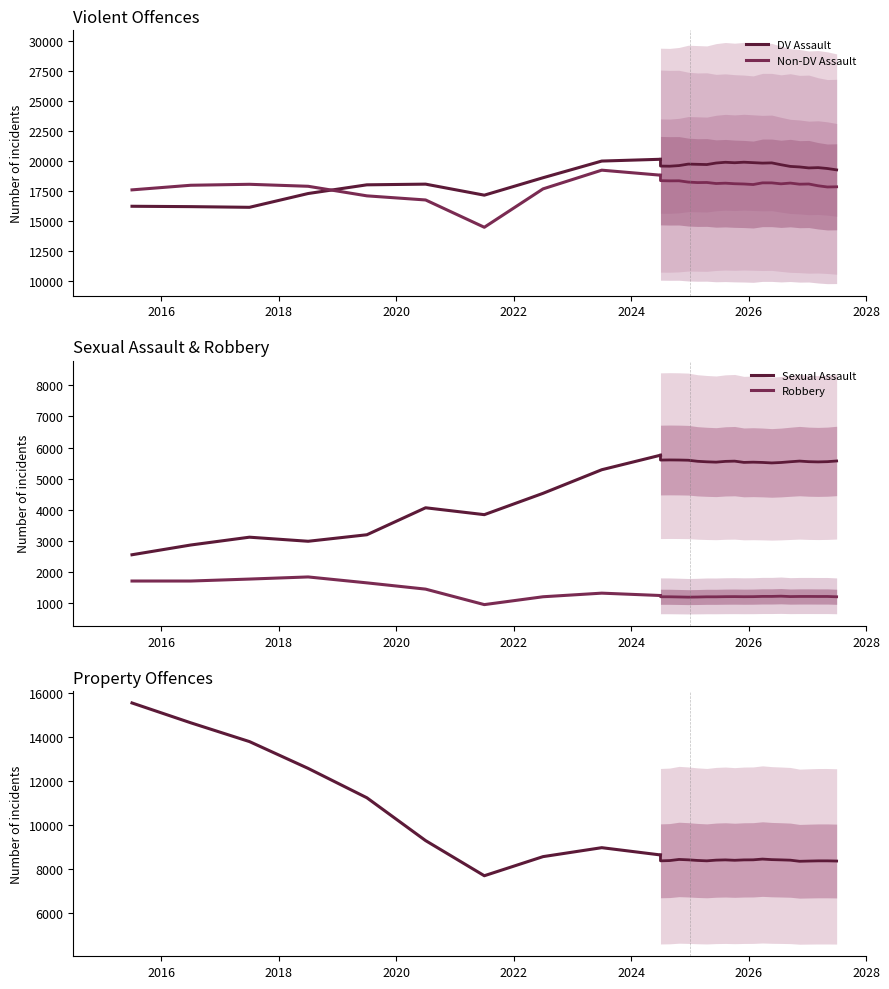

The value of Non-DV Assault at 2026 is 7044. True or false?

False